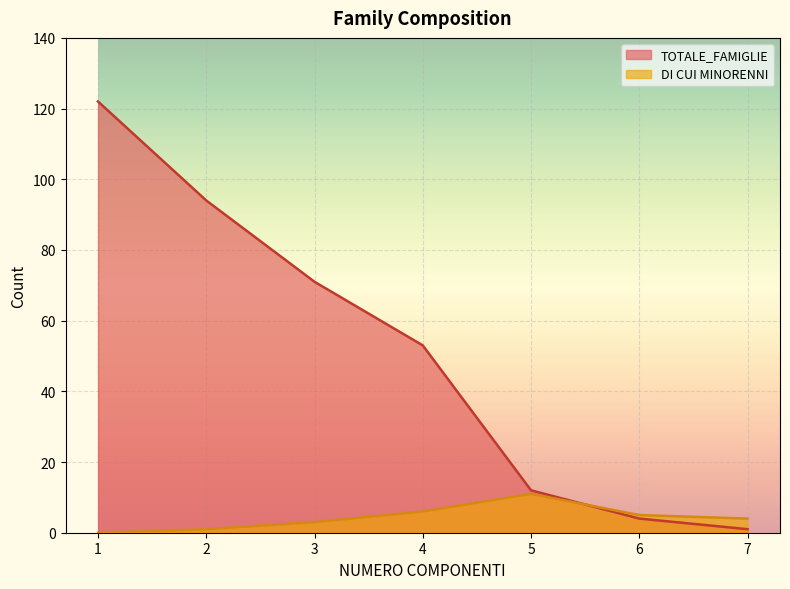

Rank the categories by TOTALE_FAMIGLIE value from lowest to highest.

7, 6, 5, 4, 3, 2, 1